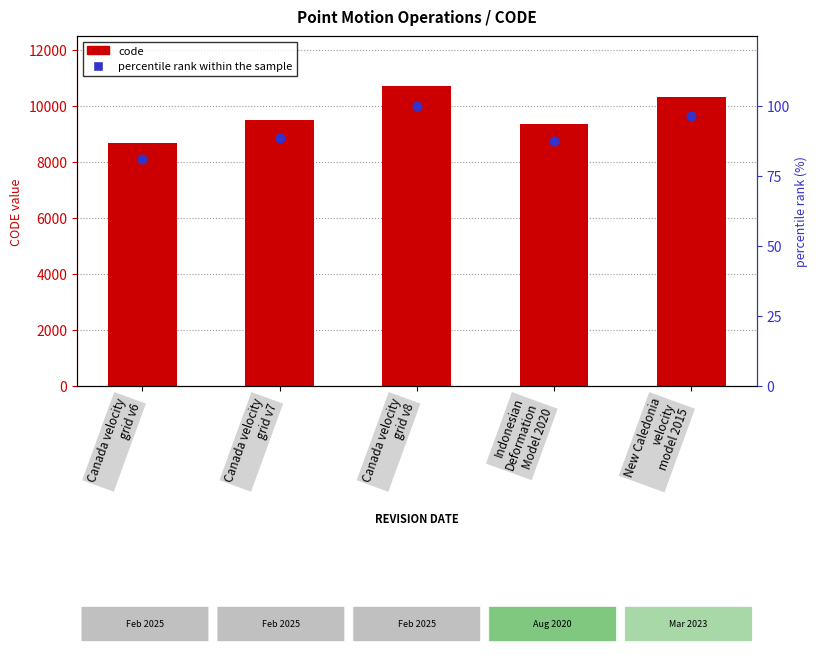

Is the value of code at Indonesian
Deformation
Model 2020 greater than the value of percentile rank within the sample at New Caledonia
velocity
model 2015?

Yes